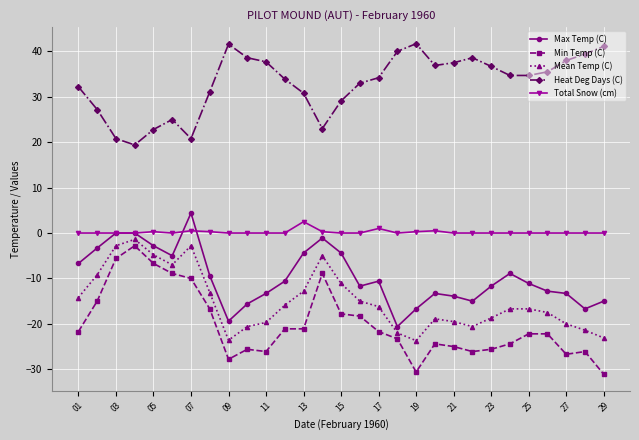

Which series has the largest total across all categories?

Heat Deg Days (C)